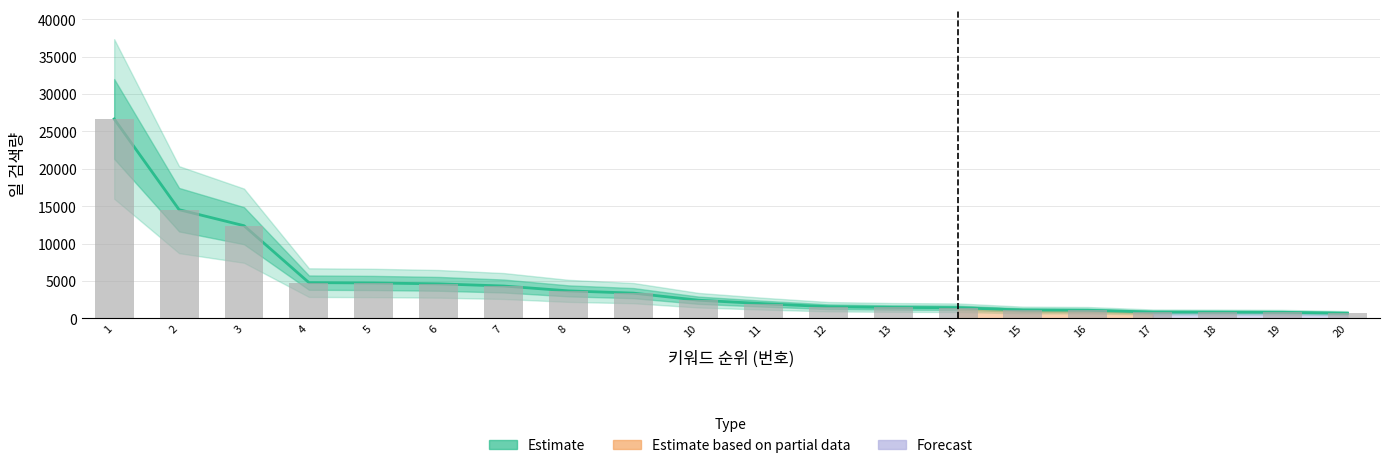

What is the average value?

4672